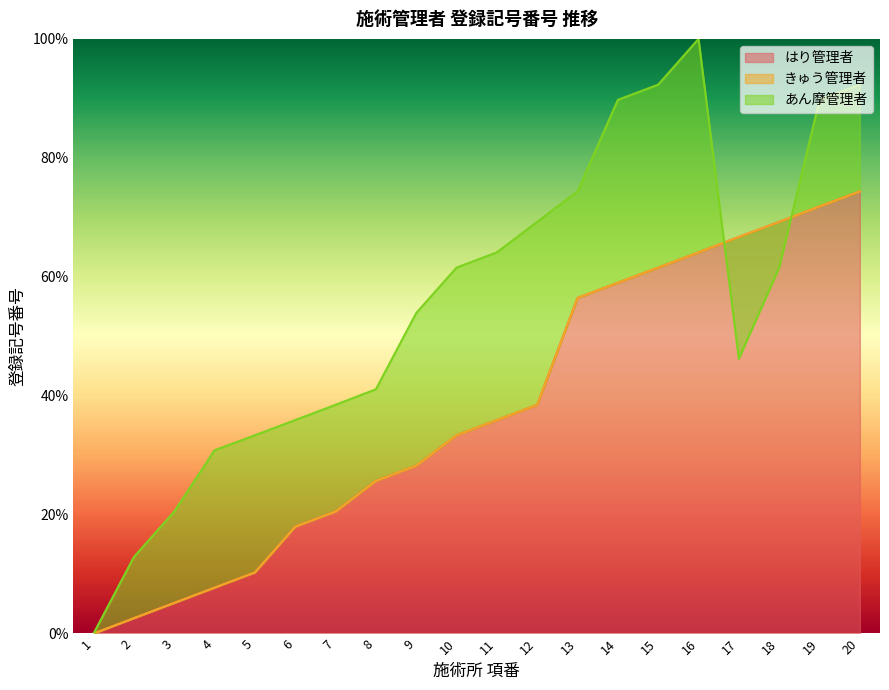

How many values in あん摩管理者 are above zero?

19